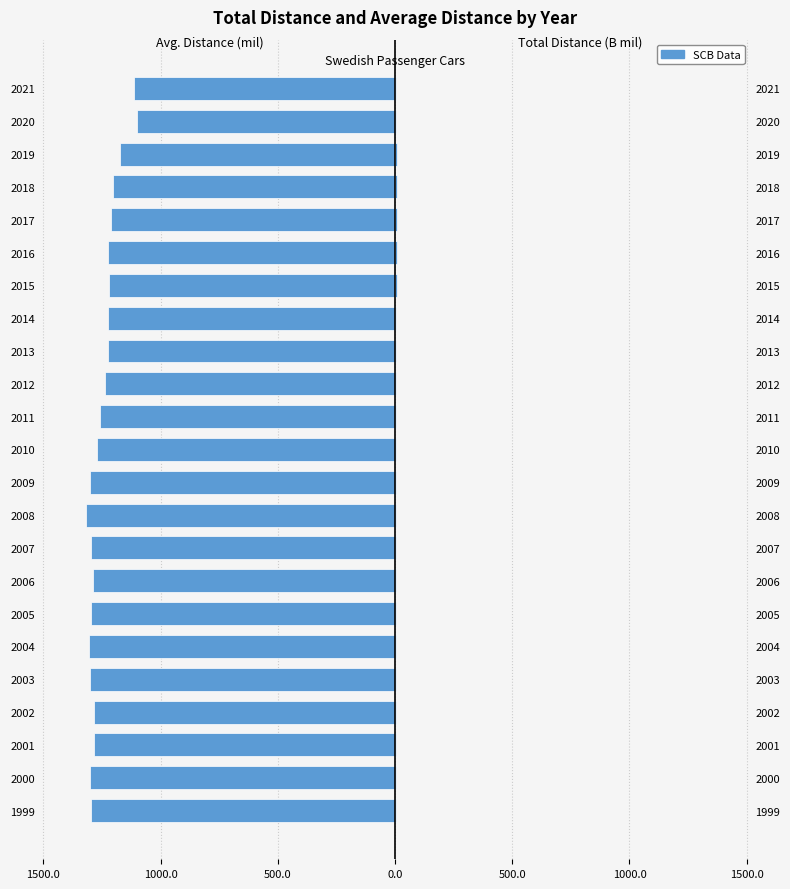

The Total körsträcka (miljarder mil) series shows 4.7 at 2018. True or false?

False